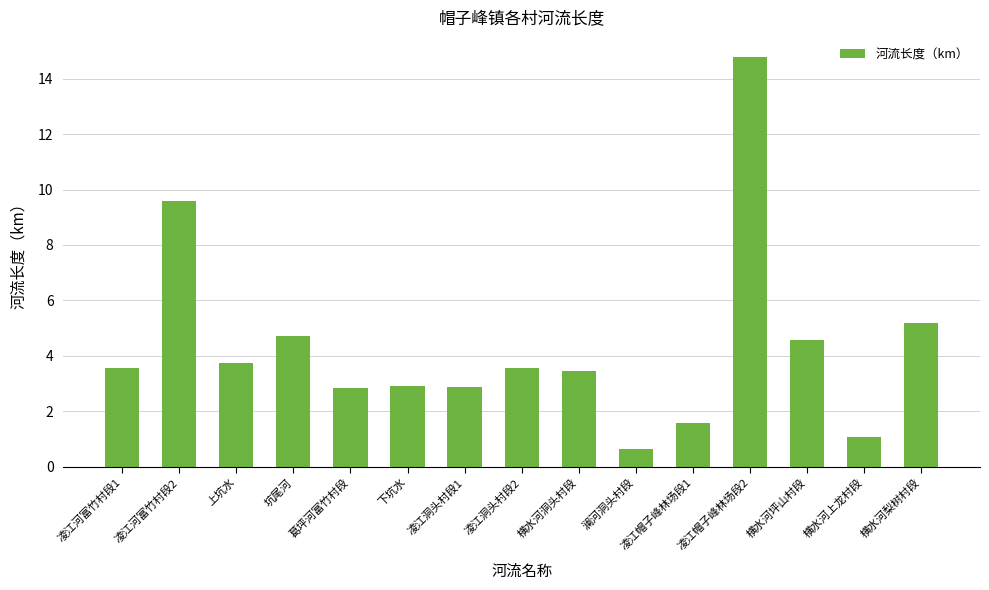

What is the approximate value at 凌江帽子峰林场段2?

14.8